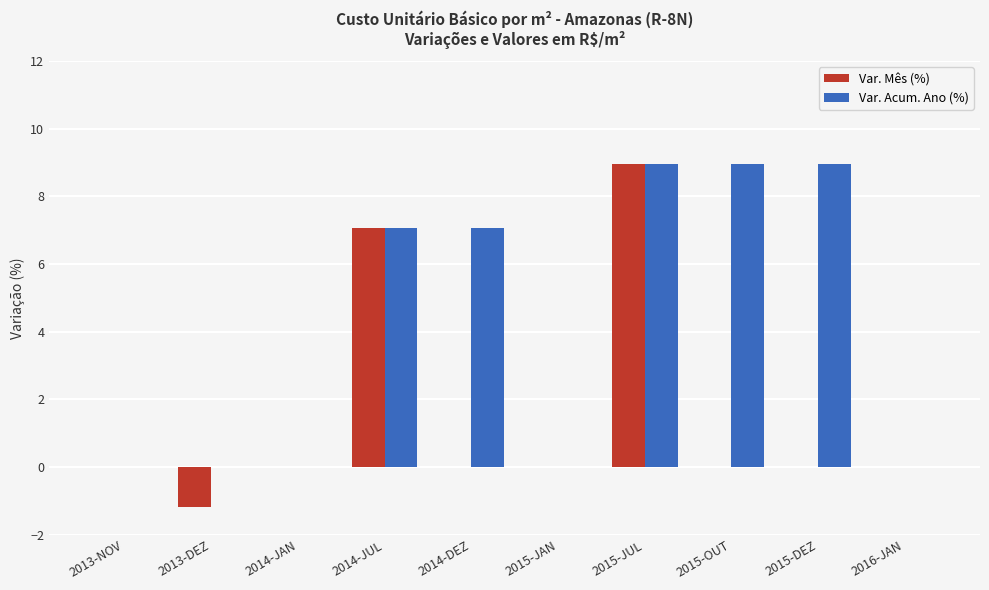

True or false: Var. Acum. Ano (%) has a value of 0.0 at 2015-JAN.

True